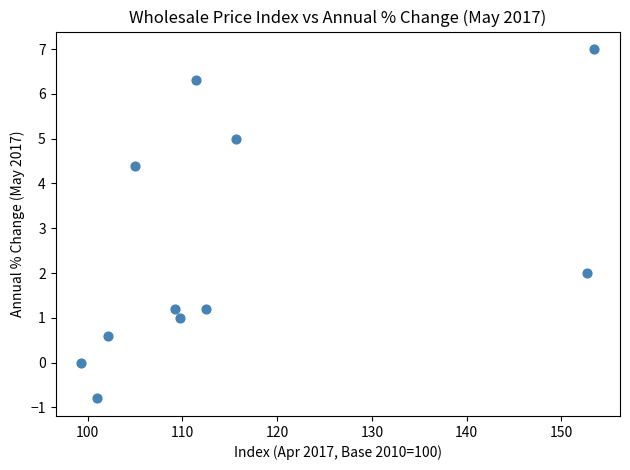

What Y value in the scatter plot is closest to 3?

2.0